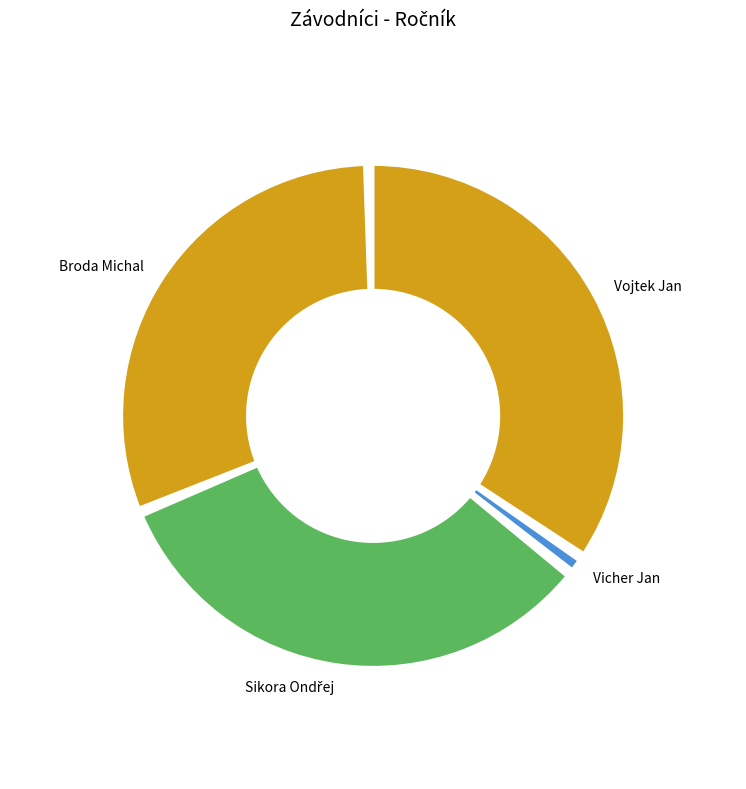

To the nearest percent, what is the difference between the Sikora Ondřej and Vicher Jan slice percentages?

33%